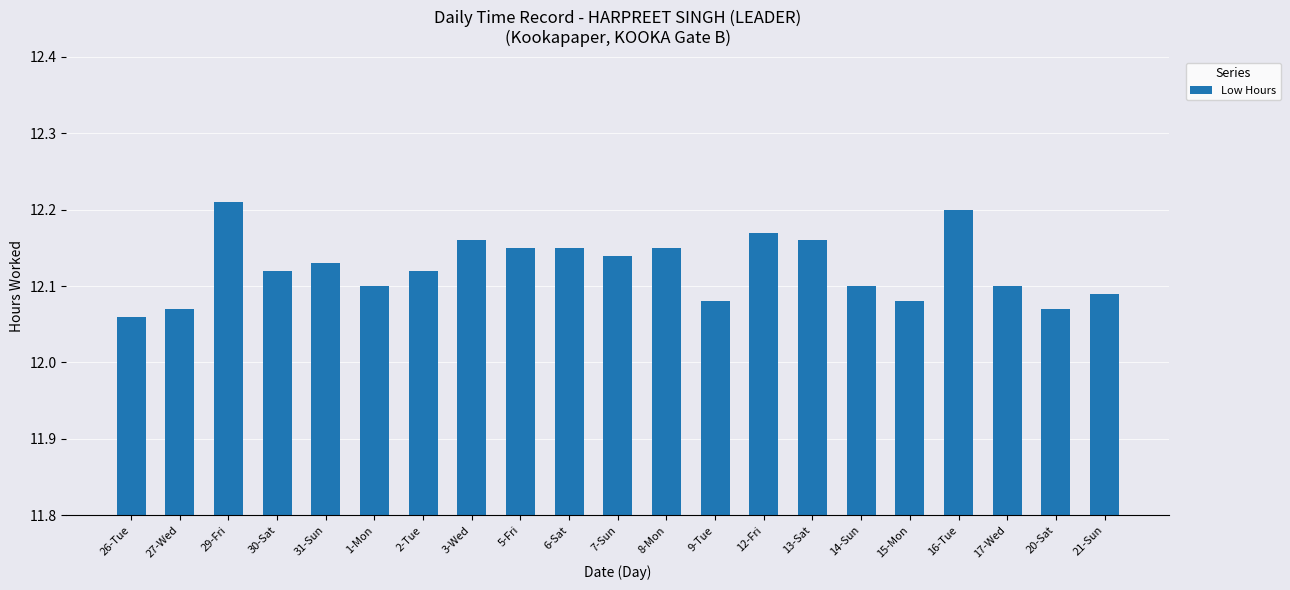

Between 31-Sun and 21-Sun, which is larger?

31-Sun